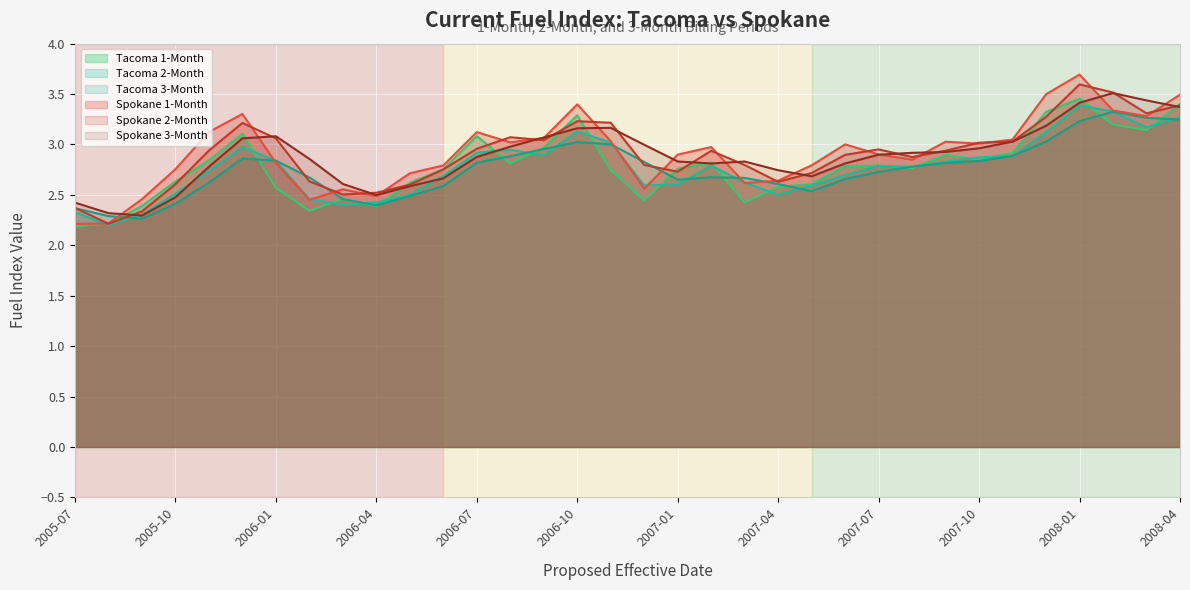

At which category does Tacoma 1-Month reach its first local peak?

2005-12